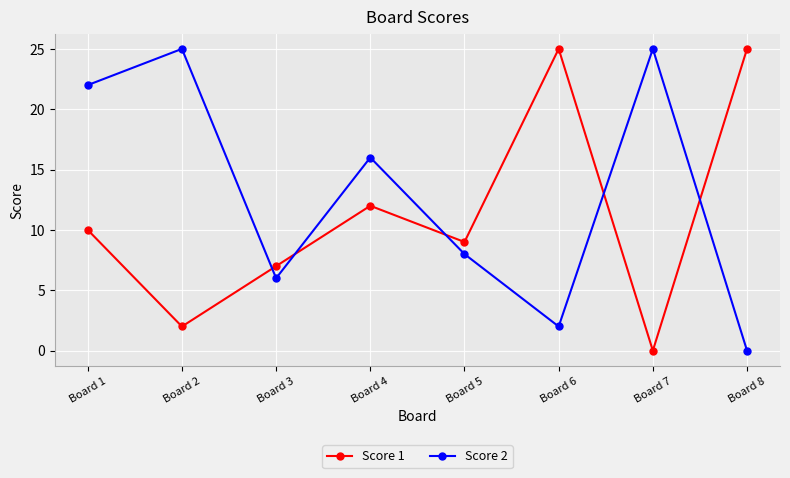

True or false: Score 2 has more than 2 points higher than both neighbors.

True